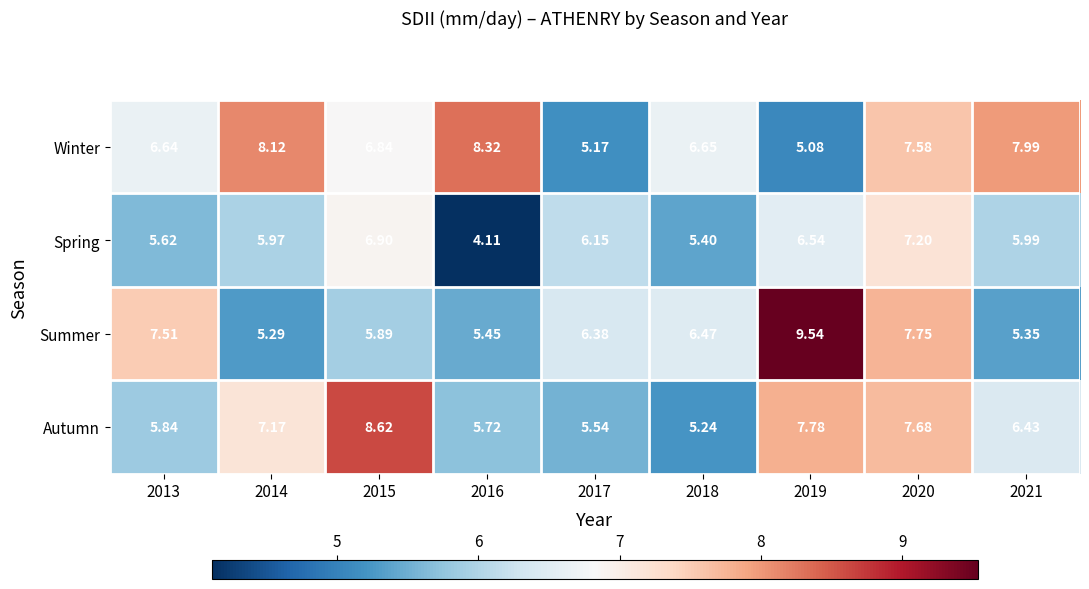

Which series has the largest total across all categories?

Winter